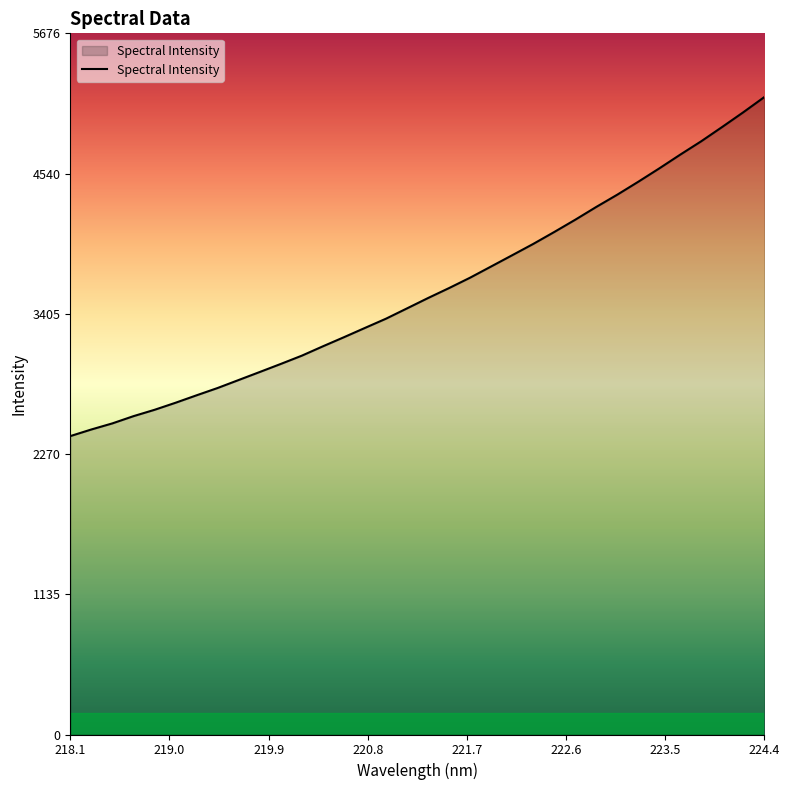

What is the difference between the maximum and minimum values?

2744.6